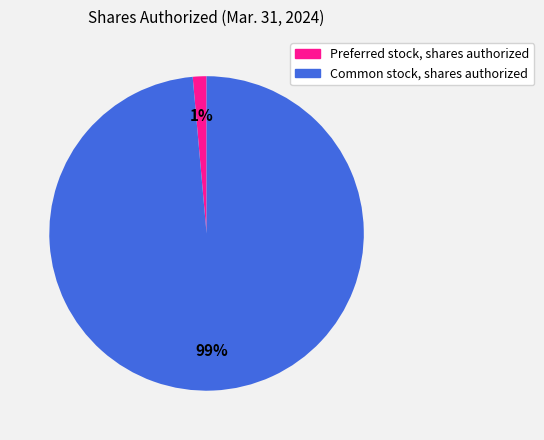

What is the majority slice?

Common stock, shares authorized